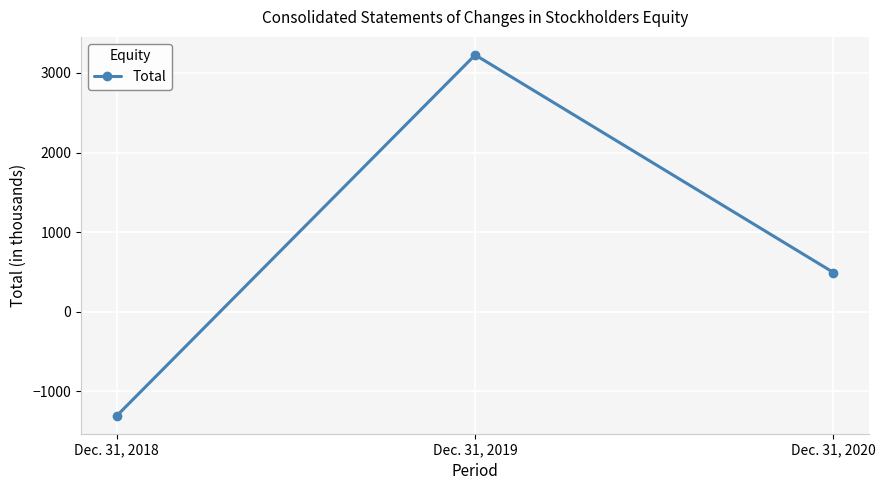

At which label is the value closest to 959?

Dec. 31, 2020